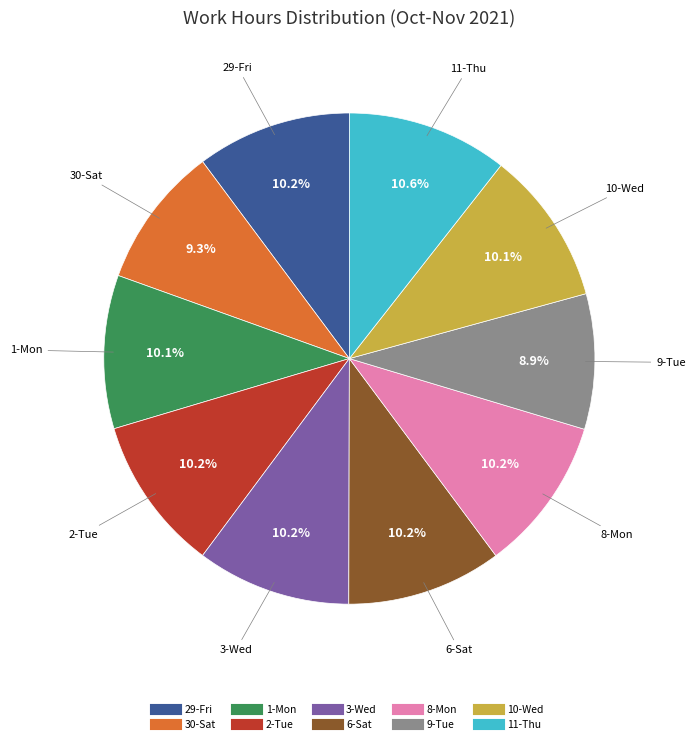

Count the number of slices in the pie.

10